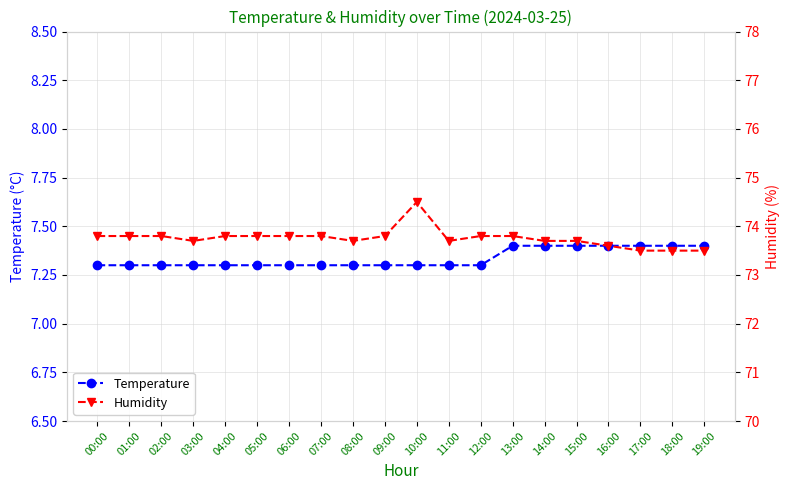

Reading left to right, what are all the values shown in this chart?

Temperature: 7.3	7.3	7.3	7.3	7.3	7.3	7.3	7.3	7.3	7.3	7.3	7.3	7.3	7.4	7.4	7.4	7.4	7.4	7.4	7.4
Humidity: 73.8	73.8	73.8	73.7	73.8	73.8	73.8	73.8	73.7	73.8	74.5	73.7	73.8	73.8	73.7	73.7	73.6	73.5	73.5	73.5